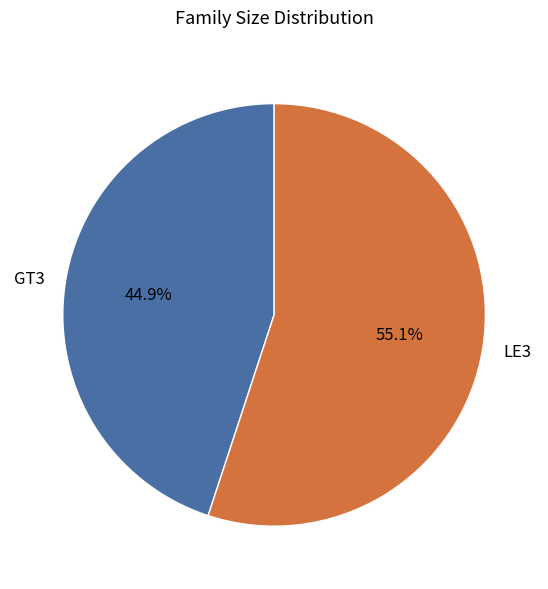

How many slices are in this pie chart?

2